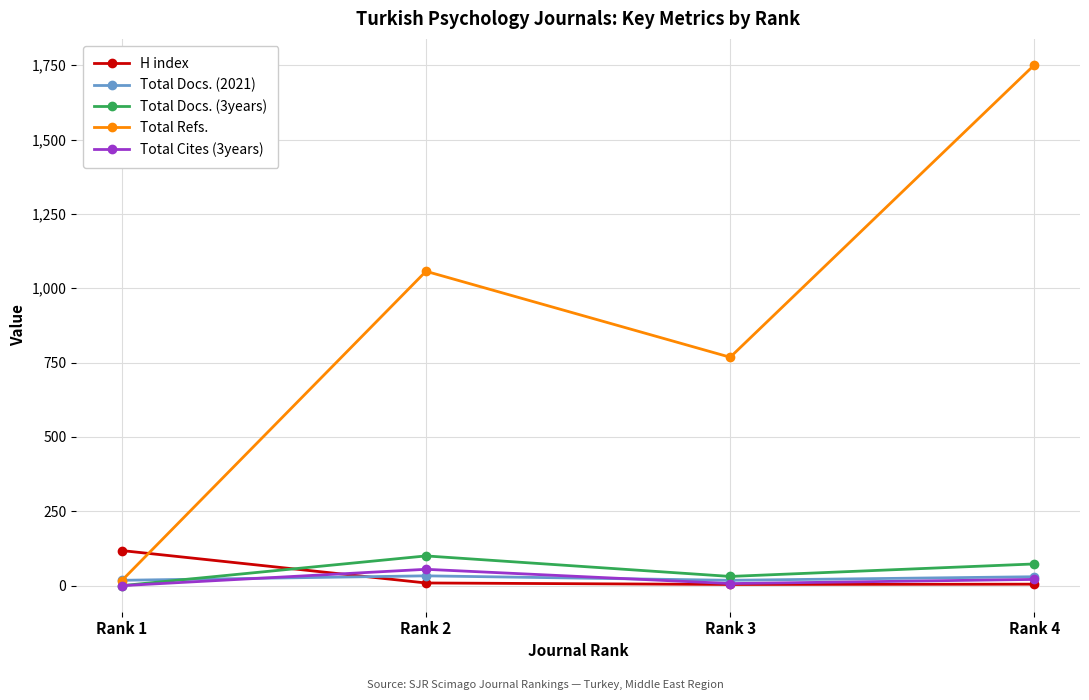

True or false: Total Docs. (3years) has a value of 0 at Rank 1.

True